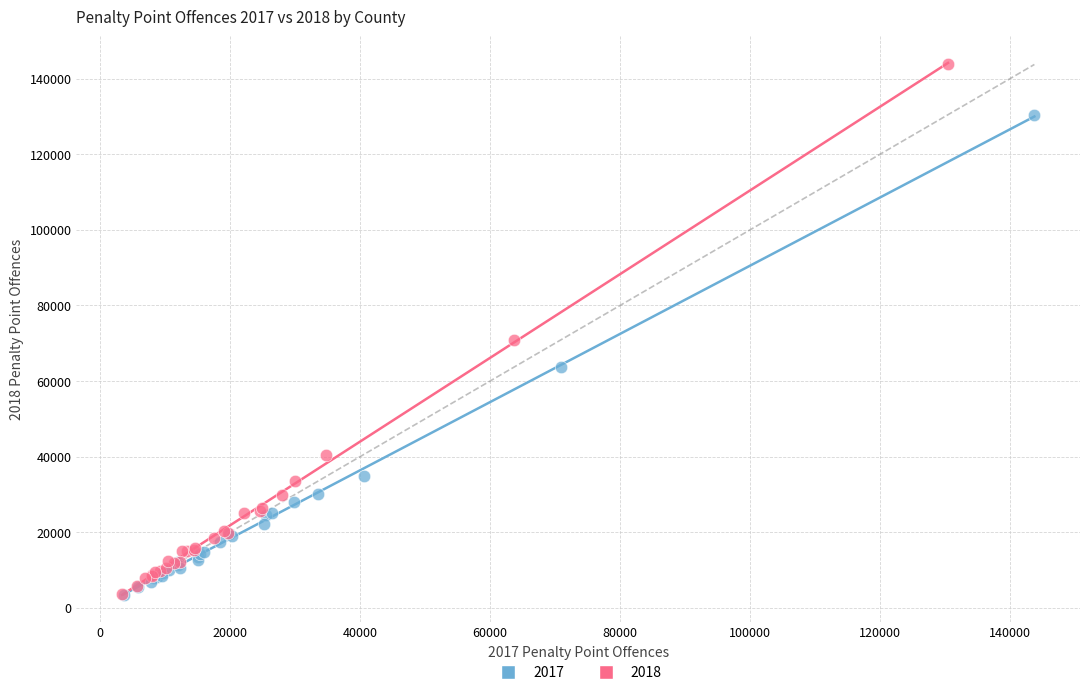

Which series has the widest spread of Y values?

2018